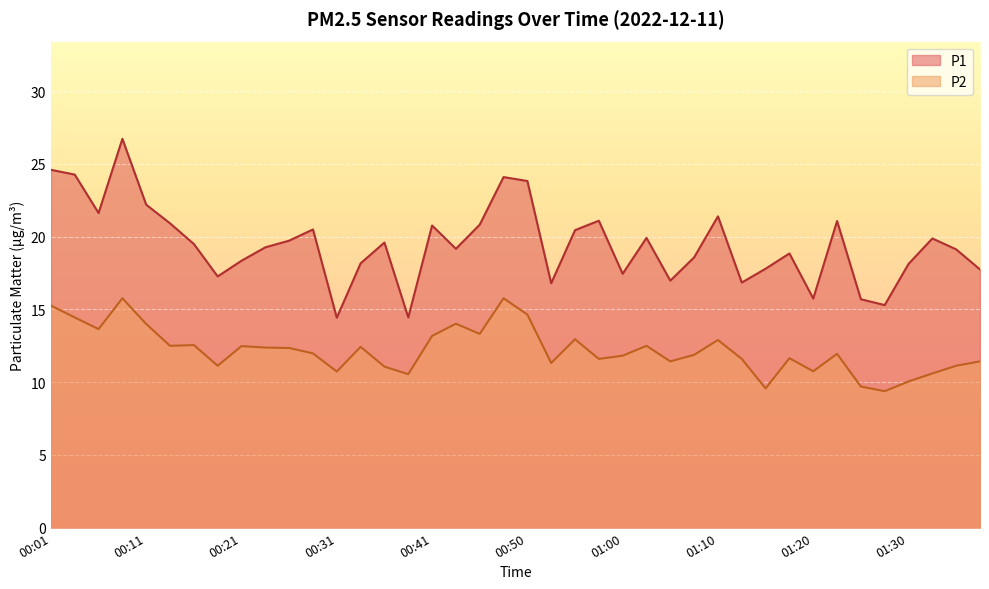

At which label is P1 closest to 20?

01:03